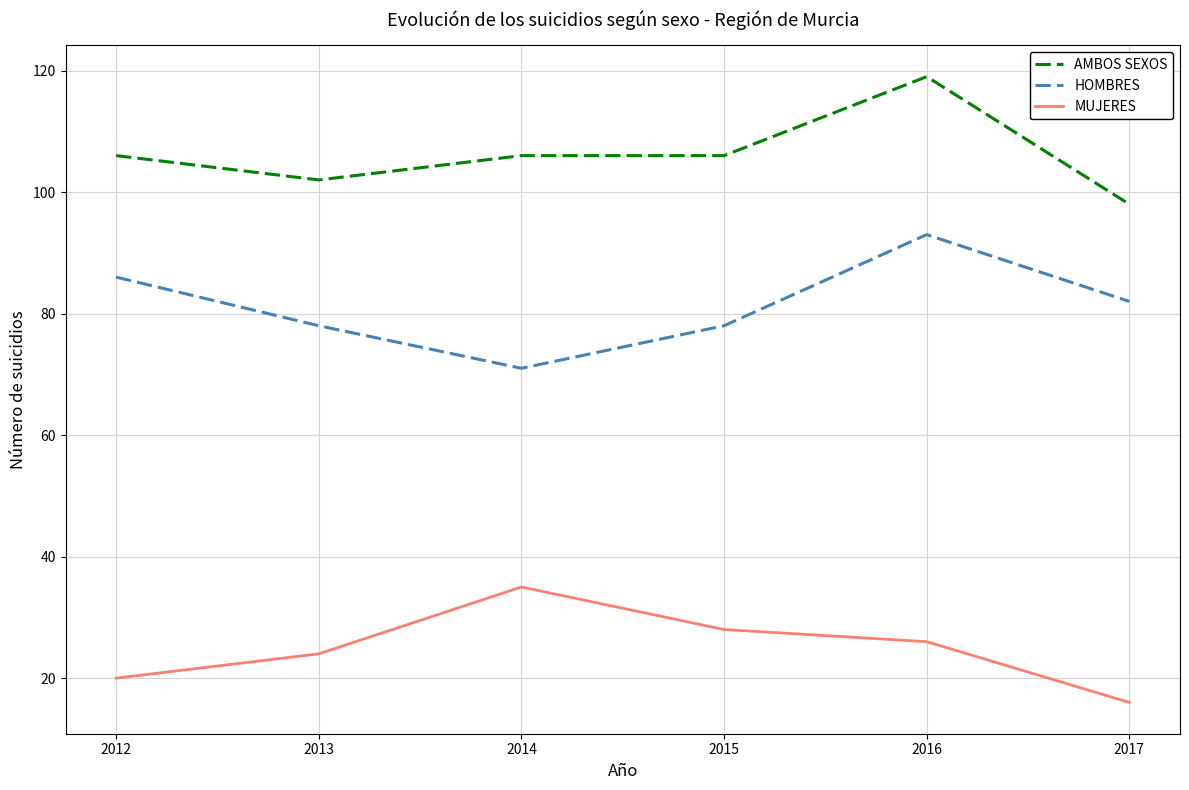

Which label corresponds to the largest value in the chart?

2016